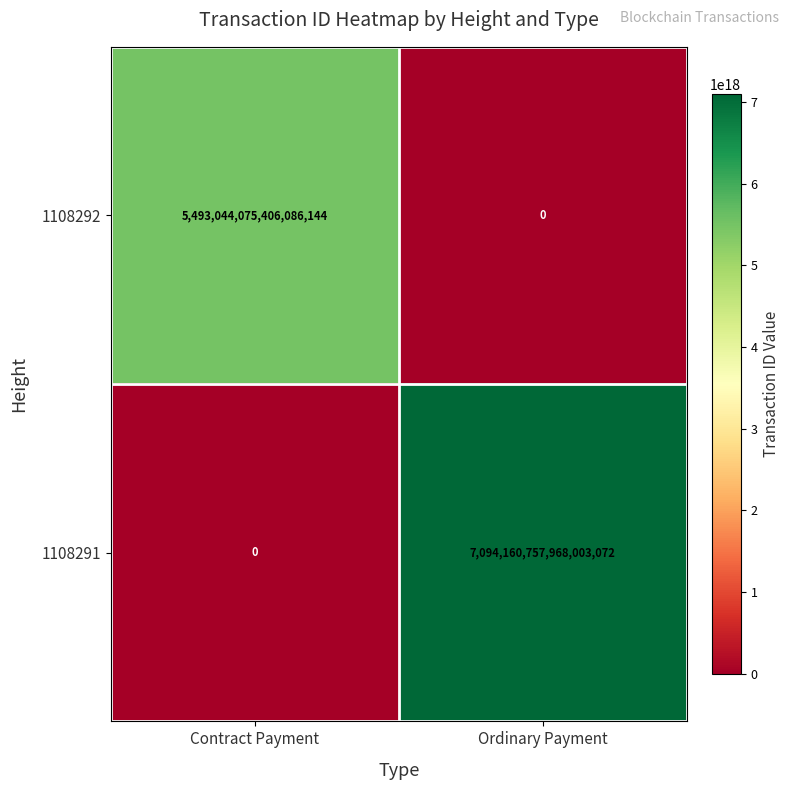

Which label corresponds to the largest value in the chart?

Ordinary Payment